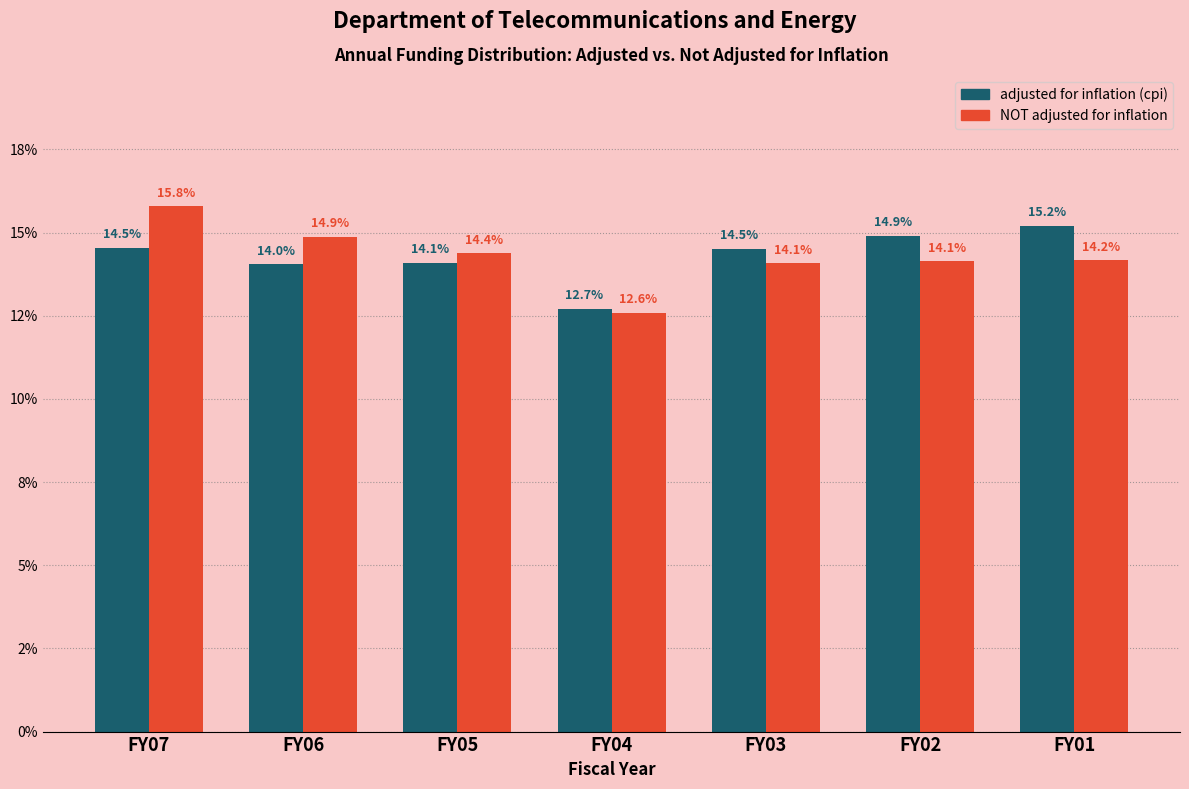

Does the chart contain stacked bars?

No